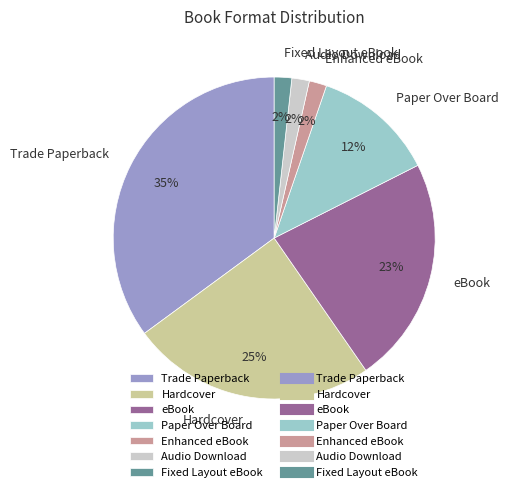

Is the sum of Audio Download and Trade Paperback greater than half?

No